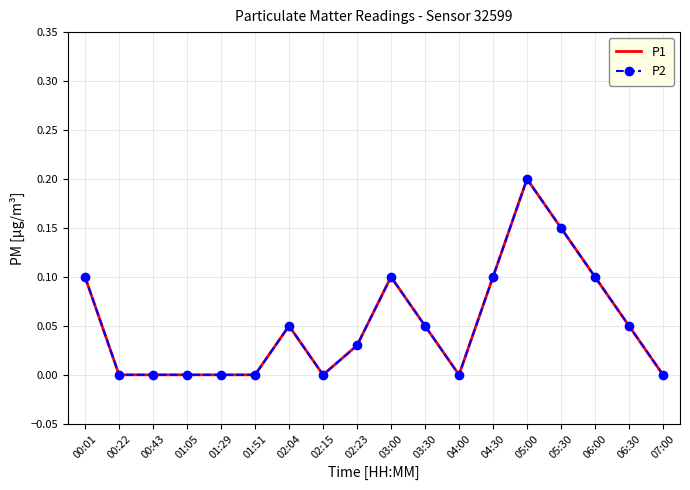

True or false: P2 and P1 intersect in this chart.

False